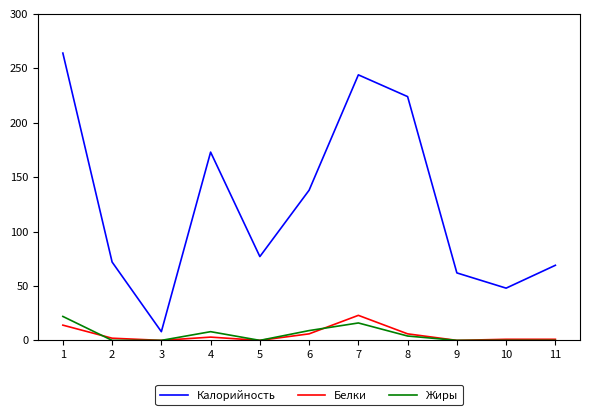

True or false: Калорийность and Белки cross at least once.

False